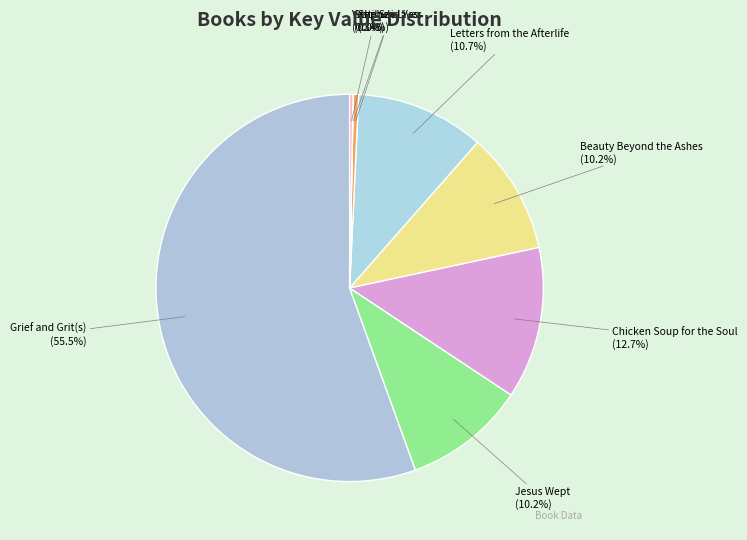

Which category has the biggest portion of the pie?

Grief and Grit(s)